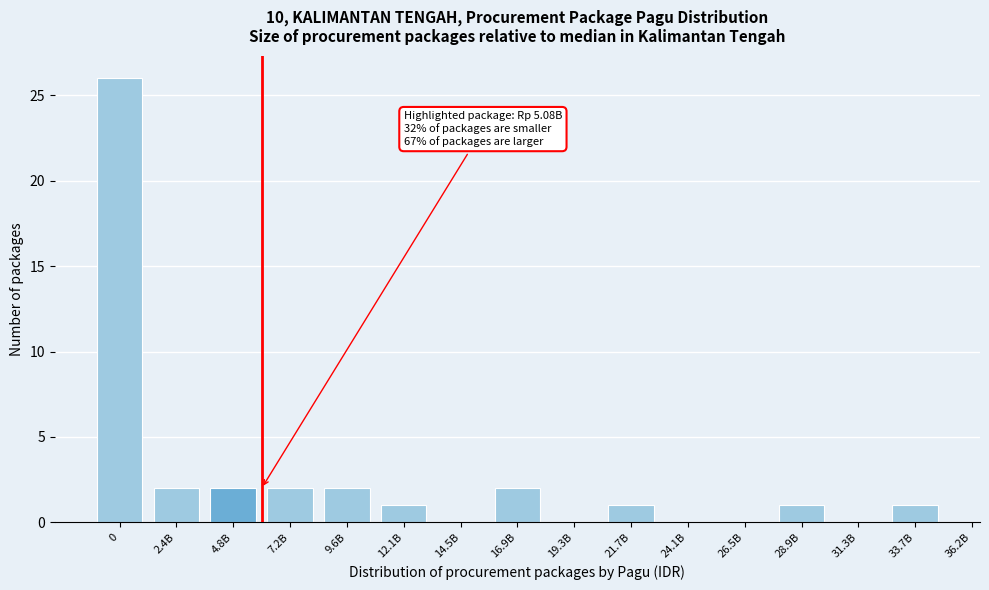

Reading left to right, extract all data points from this chart.

0=26	2.4B=2	4.8B=2	7.2B=2	9.6B=2	12.1B=1	14.5B=0	16.9B=2	19.3B=0	21.7B=1	24.1B=0	26.5B=0	28.9B=1	31.3B=0	33.7B=1